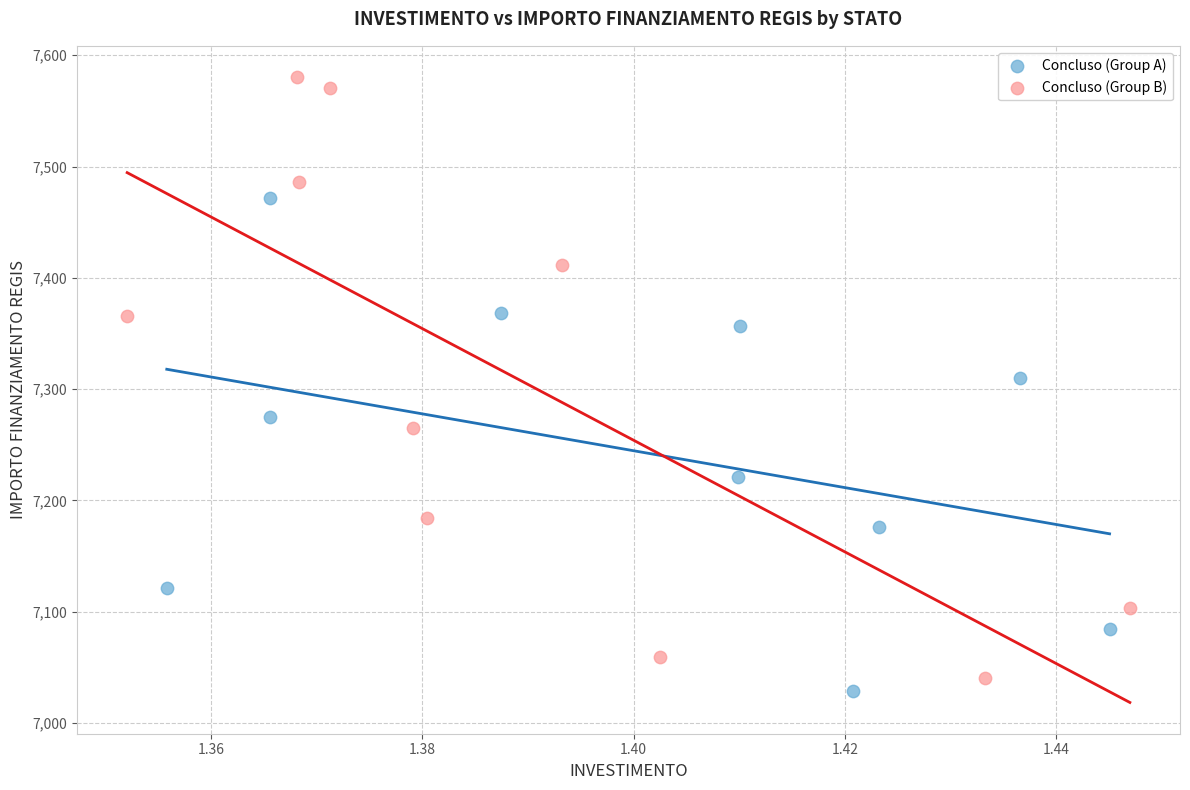

Which series has the largest Y range (max minus min)?

Concluso (Group B)